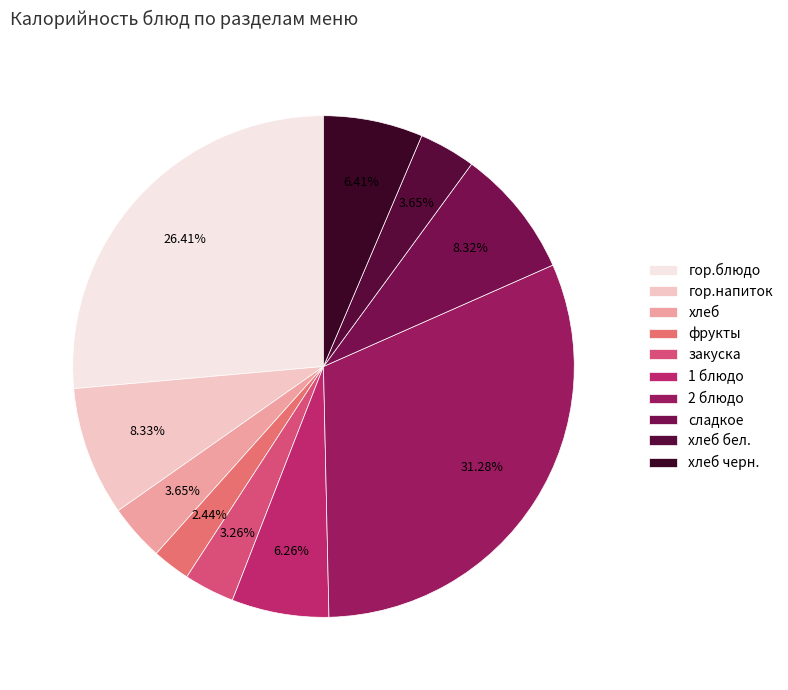

True or false: фрукты accounts for 2% of the total.

True